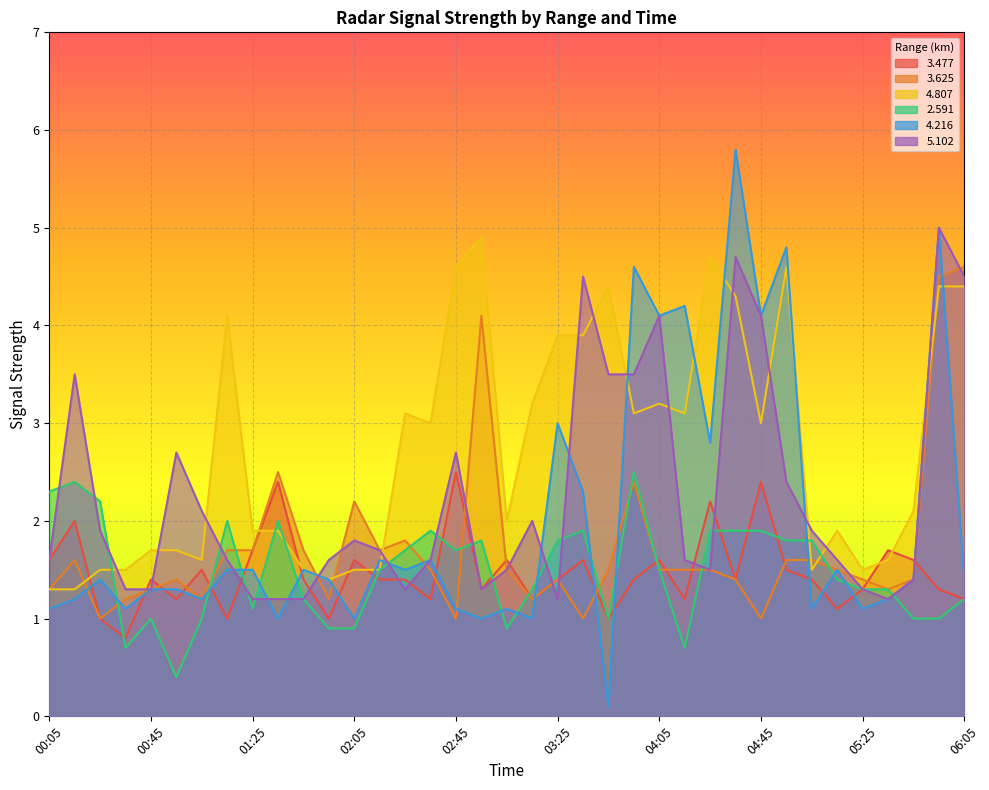

At 03:05, list the series in order from largest to smallest.

  4.807,   3.477,   3.625,   5.102,   4.216,   2.591